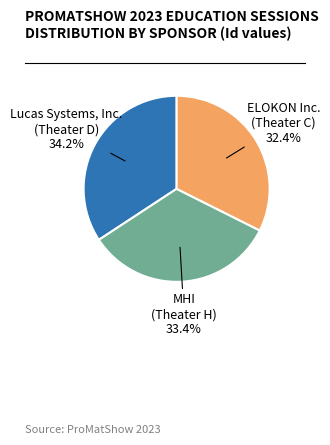

Is there any slice that represents more than half of the pie?

No